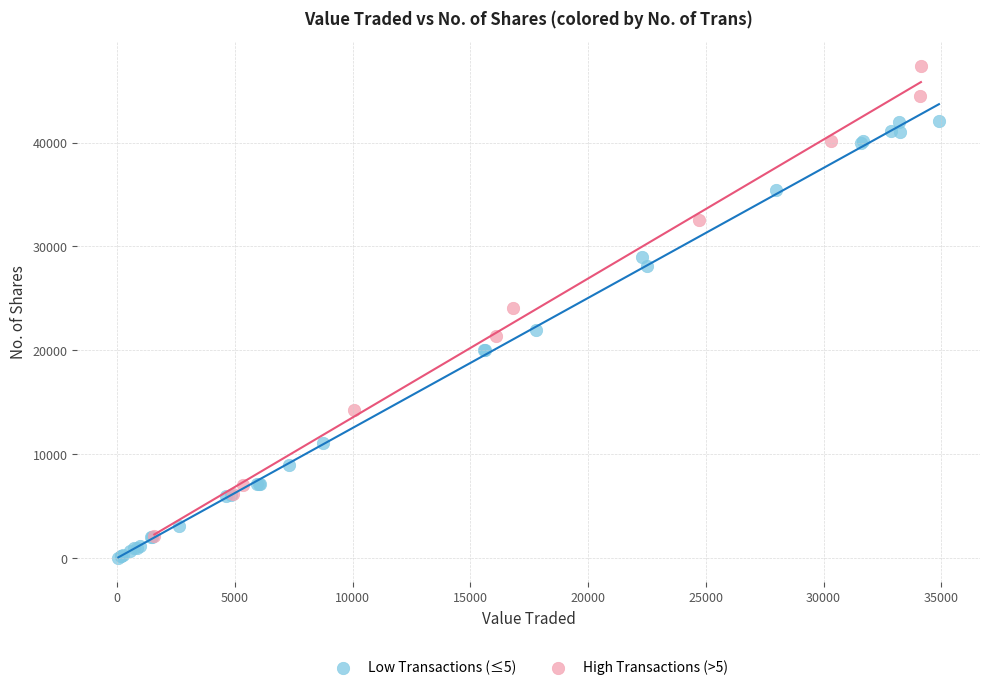

Which series reaches the maximum Y coordinate?

High Transactions (>5)